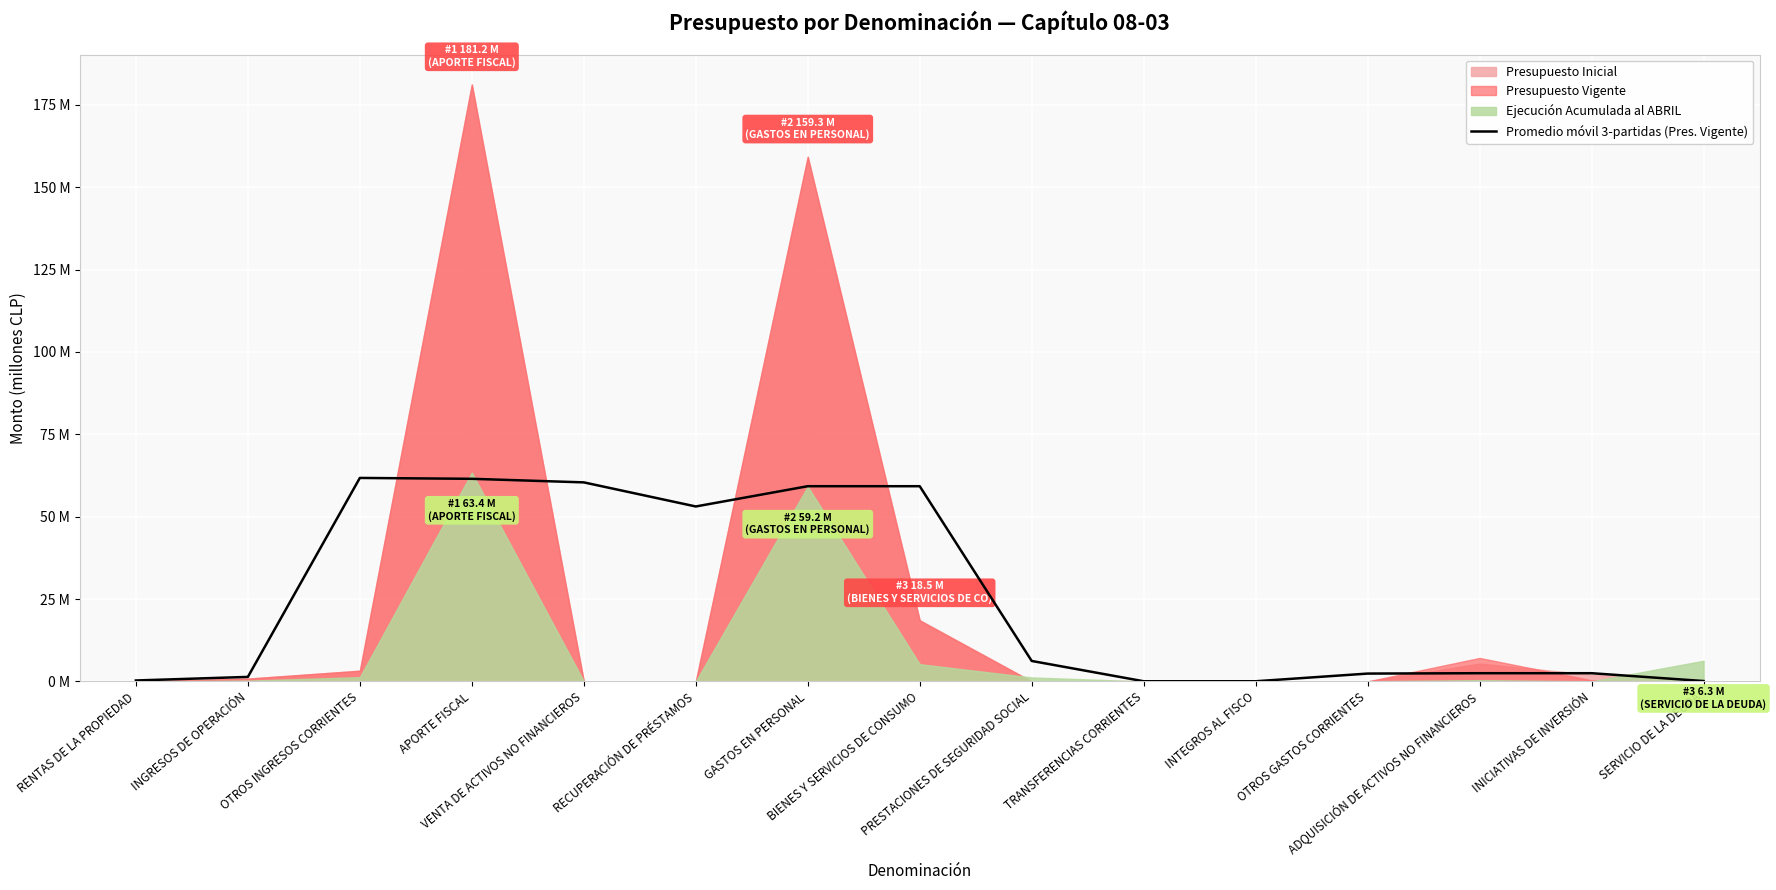

Is it true that the value at TRANSFERENCIAS CORRIENTES is 0.0?

False